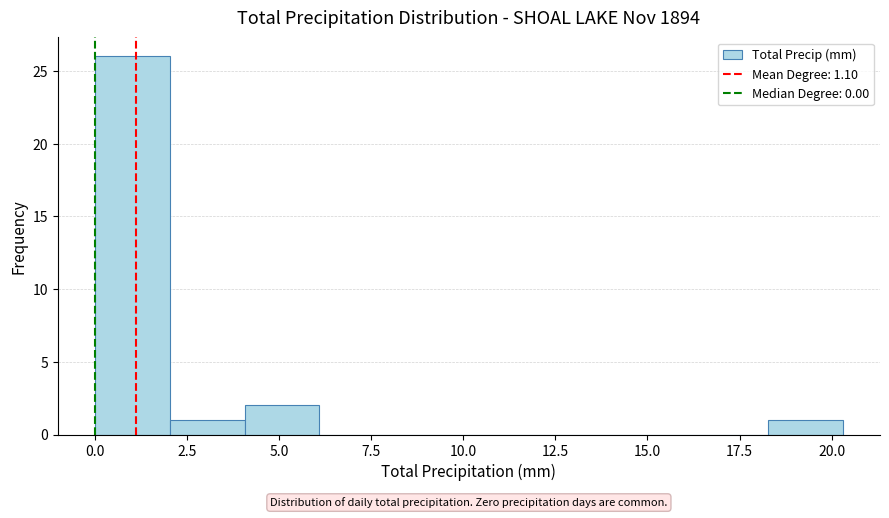

How tall is the bar that spans 2.0 to 4.0 on the x-axis? Neither the bar edges nor the heights are printed on the chart, so give them approximately, as read against the axes.

1